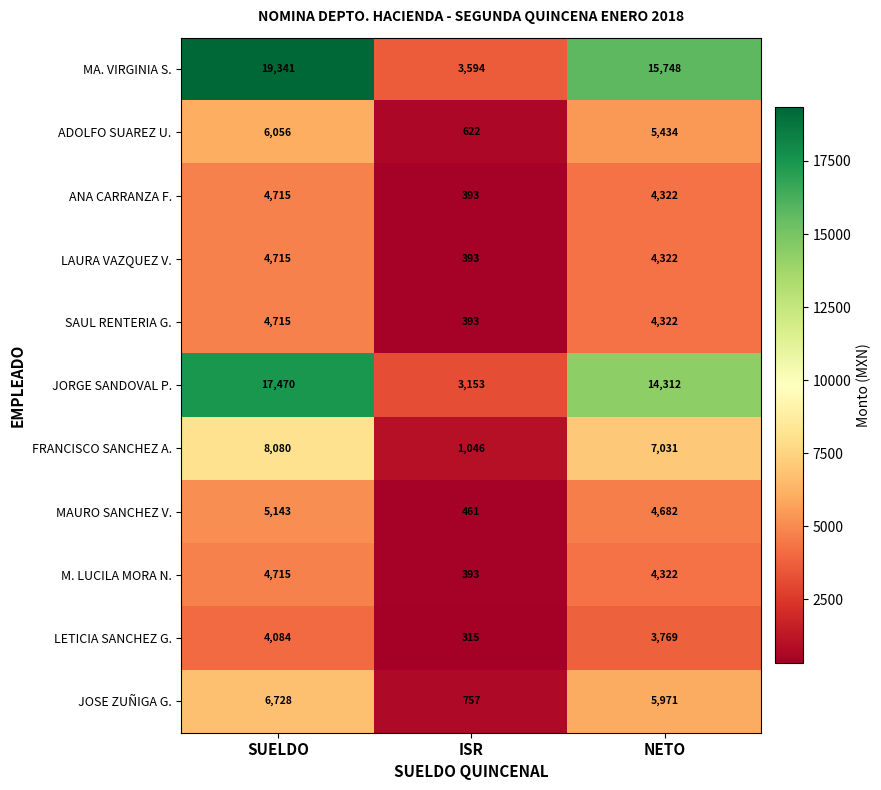

Rank the categories by JOSE ZUÑIGA G. value from lowest to highest.

ISR, NETO, SUELDO